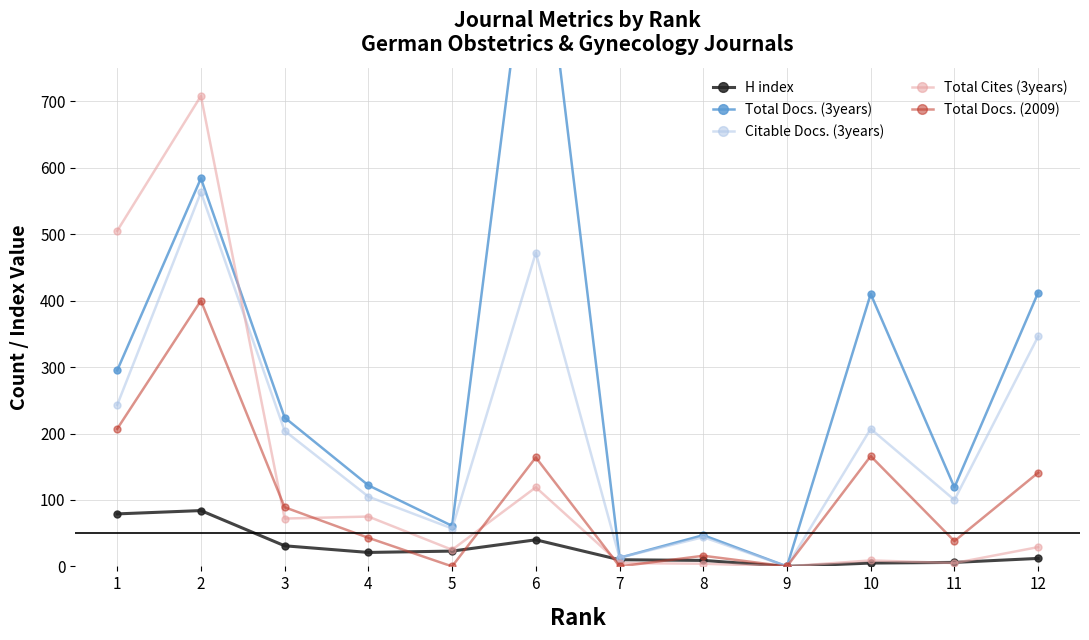

At which category does the chart reach its peak across all series?

6